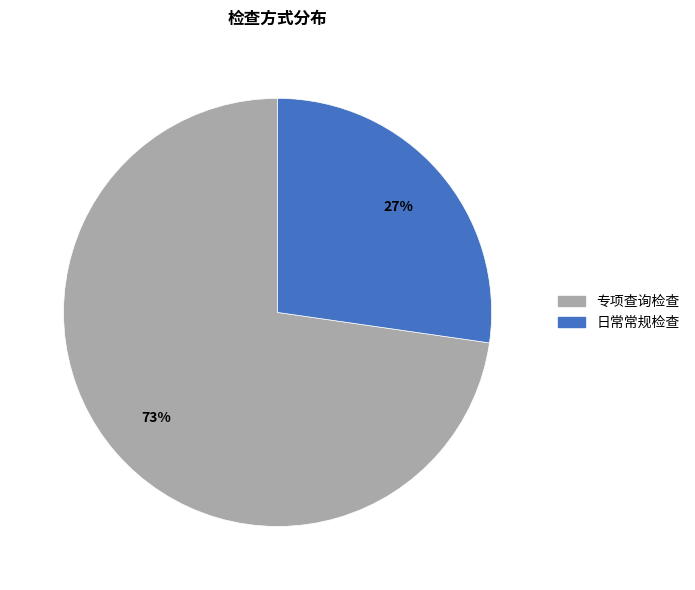

Rank the categories by value from highest to lowest.

专项查询检查, 日常常规检查